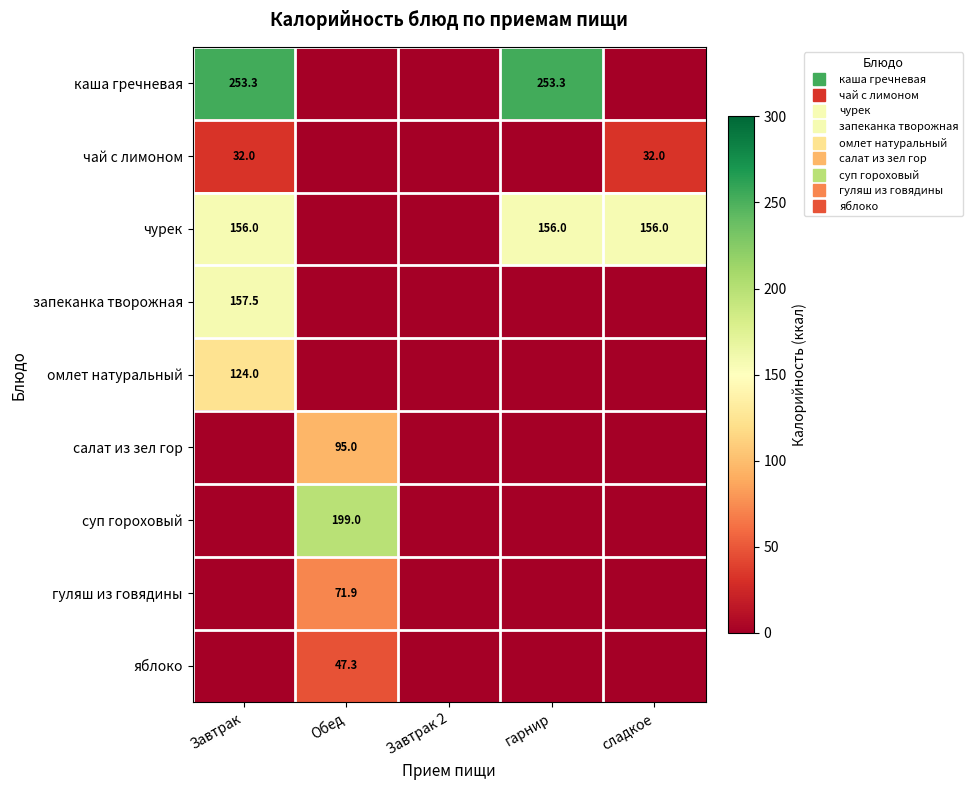

How many values in the суп гороховый series exceed 0?

1